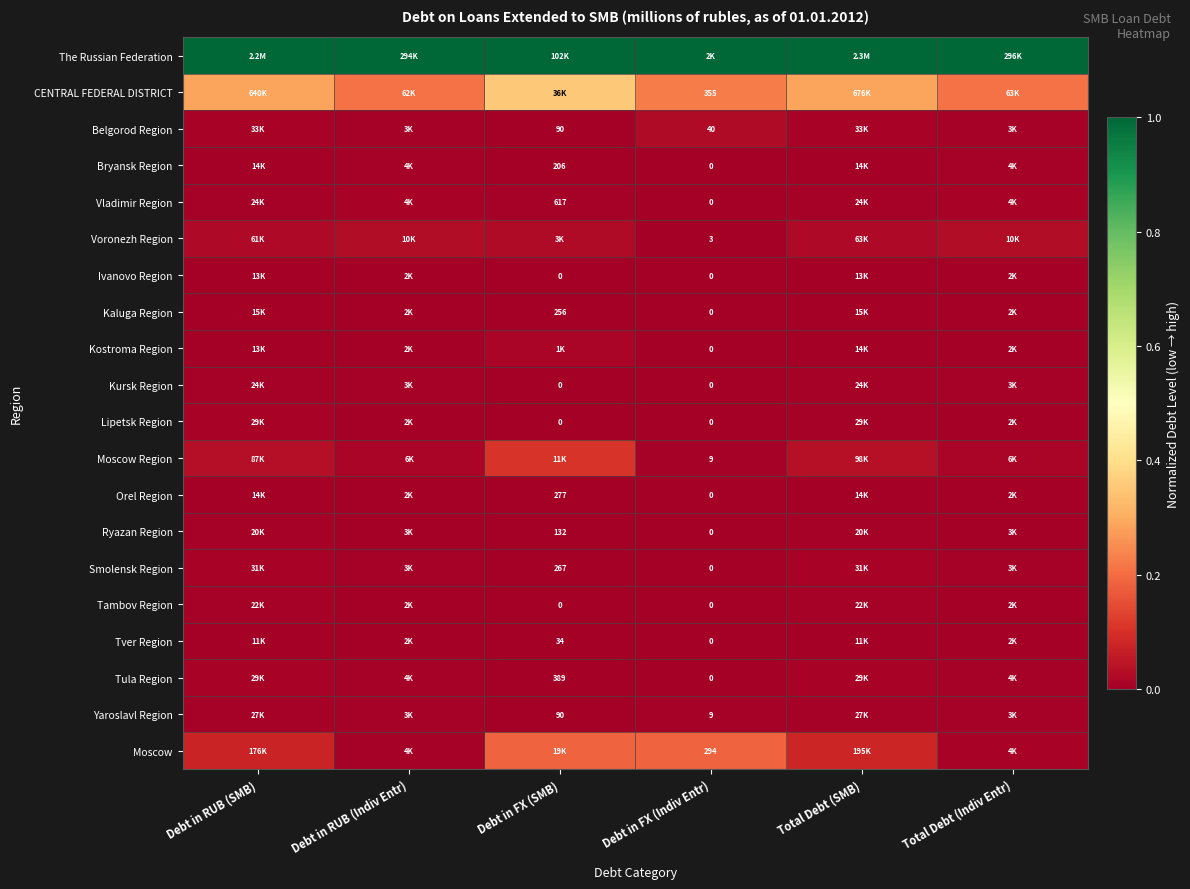

Is the value of Moscow Region at Debt in FX (Indiv Entr) greater than the value of Tver Region at Debt in FX (Indiv Entr)?

Yes